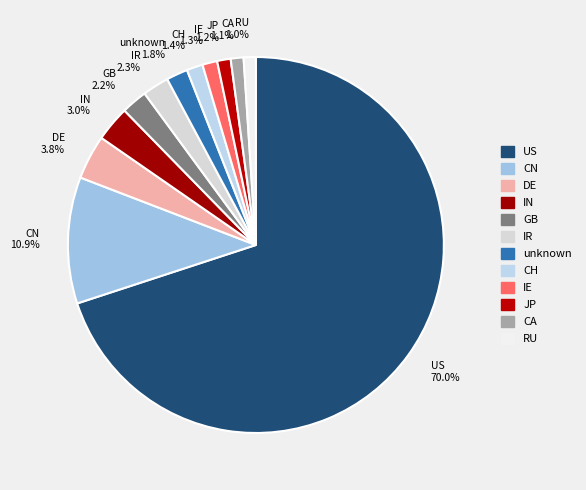

To the nearest percent, what portion does IN represent?

3%